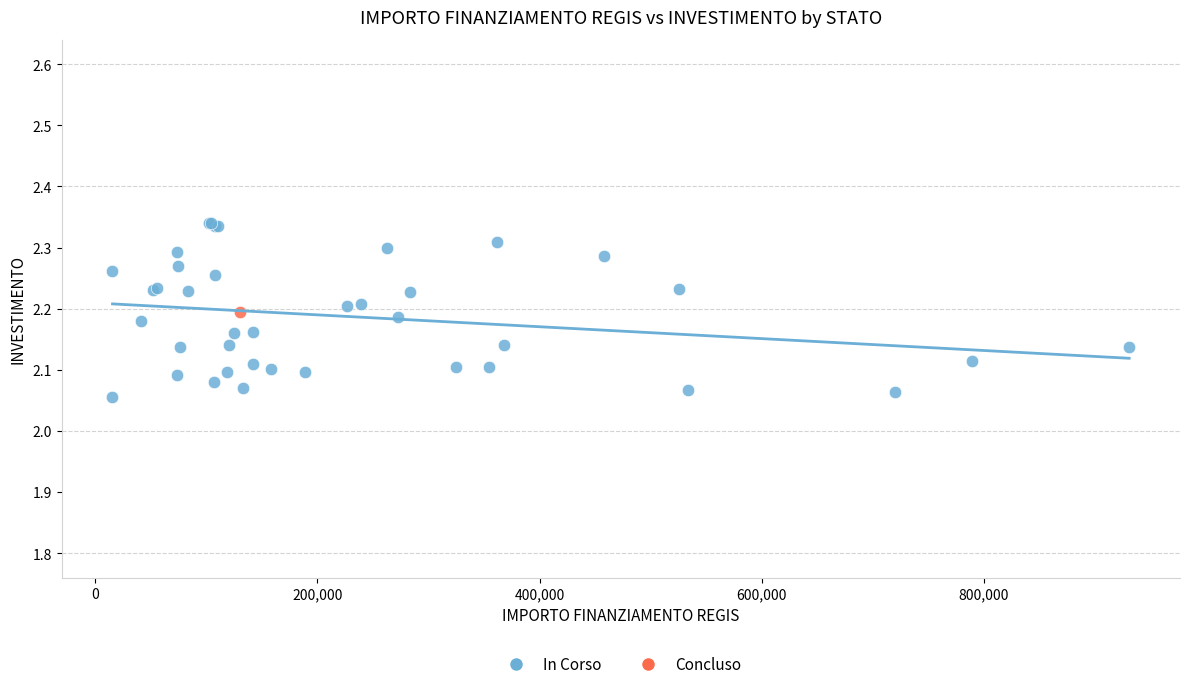

What are all the series names shown in the legend?

In Corso, Concluso